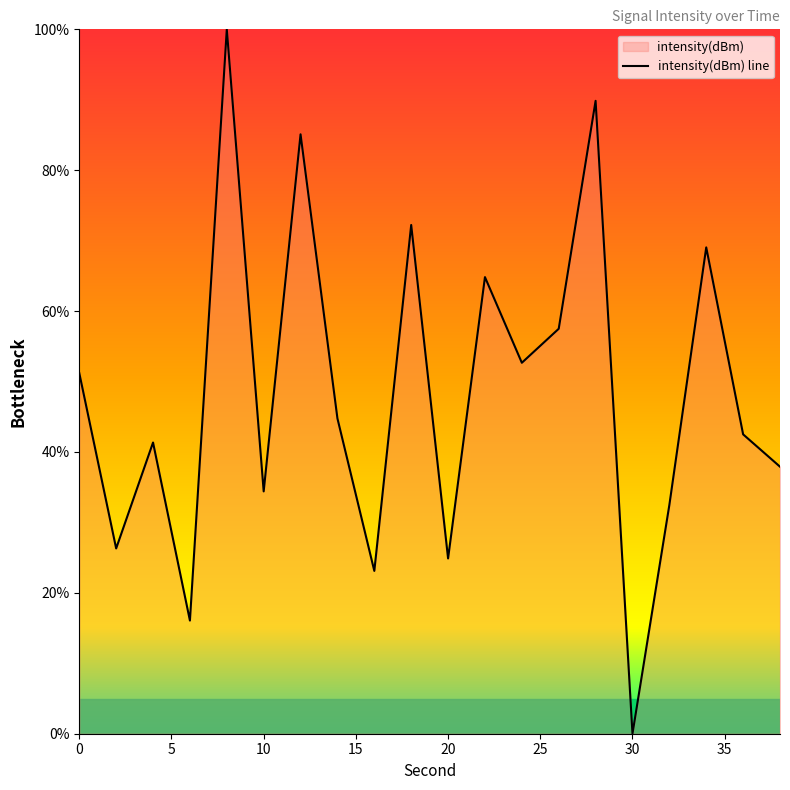

True or false: the data shows 24.9 at 20.

True